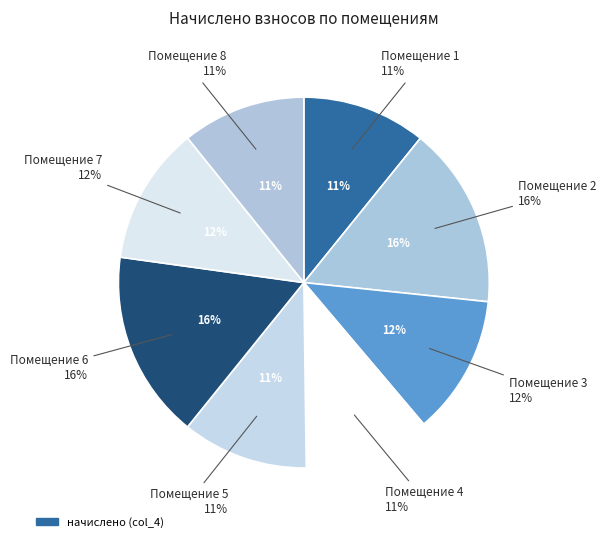

To the nearest percent, what portion does 8 represent?

11%